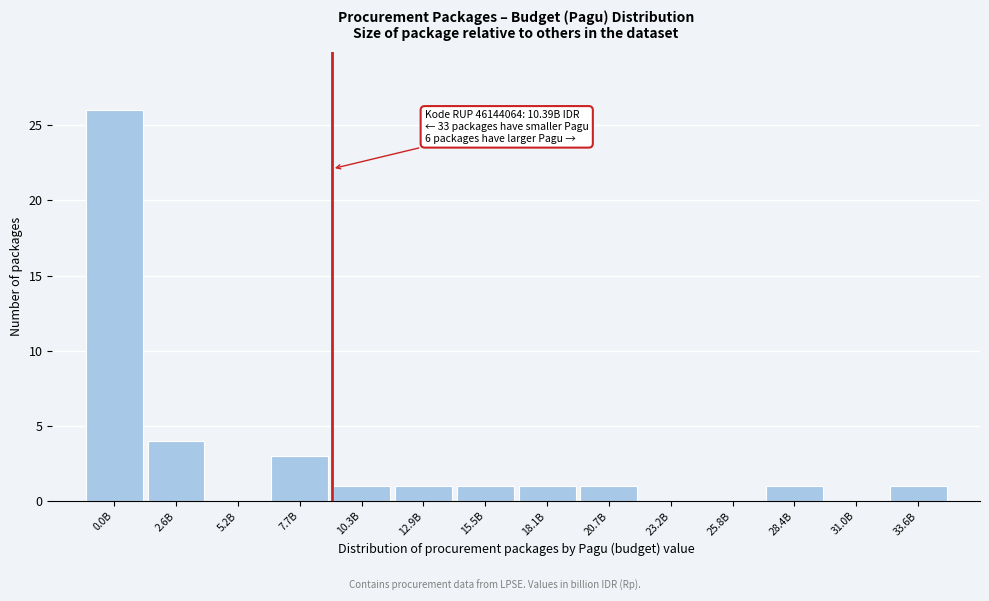

Between 2.6B and 5.2B, which is larger?

2.6B